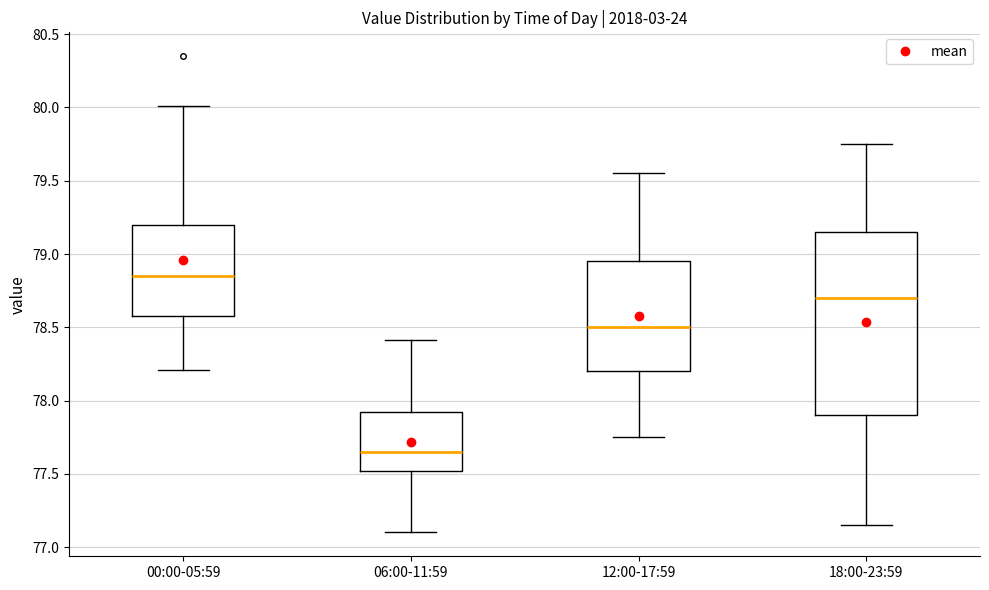

Comparing the boxes themselves (not the whiskers), which one is the tallest?

18:00-23:59